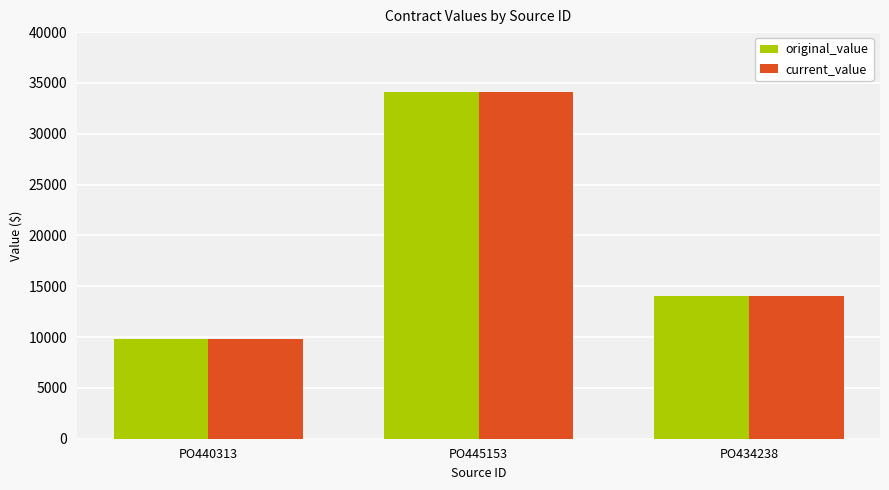

What is the greatest value displayed?

34125.0